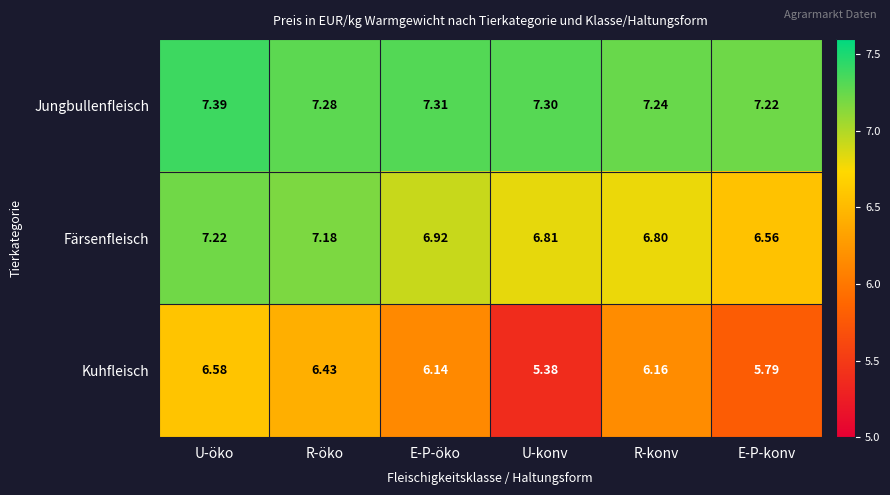

Is the value of Färsenfleisch at R-konv greater than the value of Kuhfleisch at R-öko?

Yes